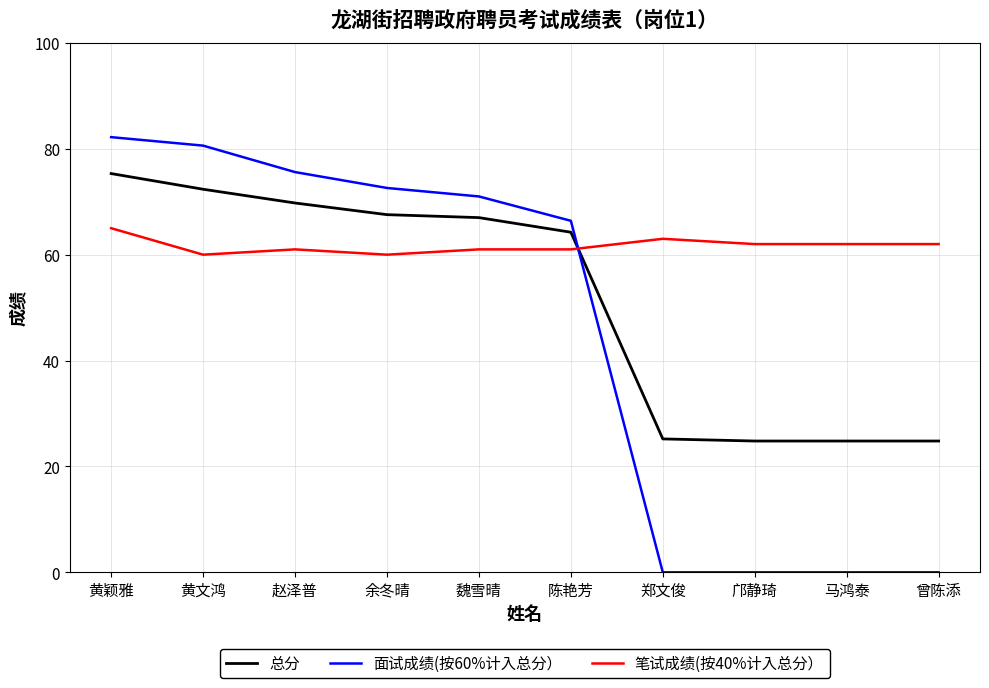

Between 余冬晴 and 马鸿泰, which series saw the biggest shift?

面试成绩(按60%计入总分）